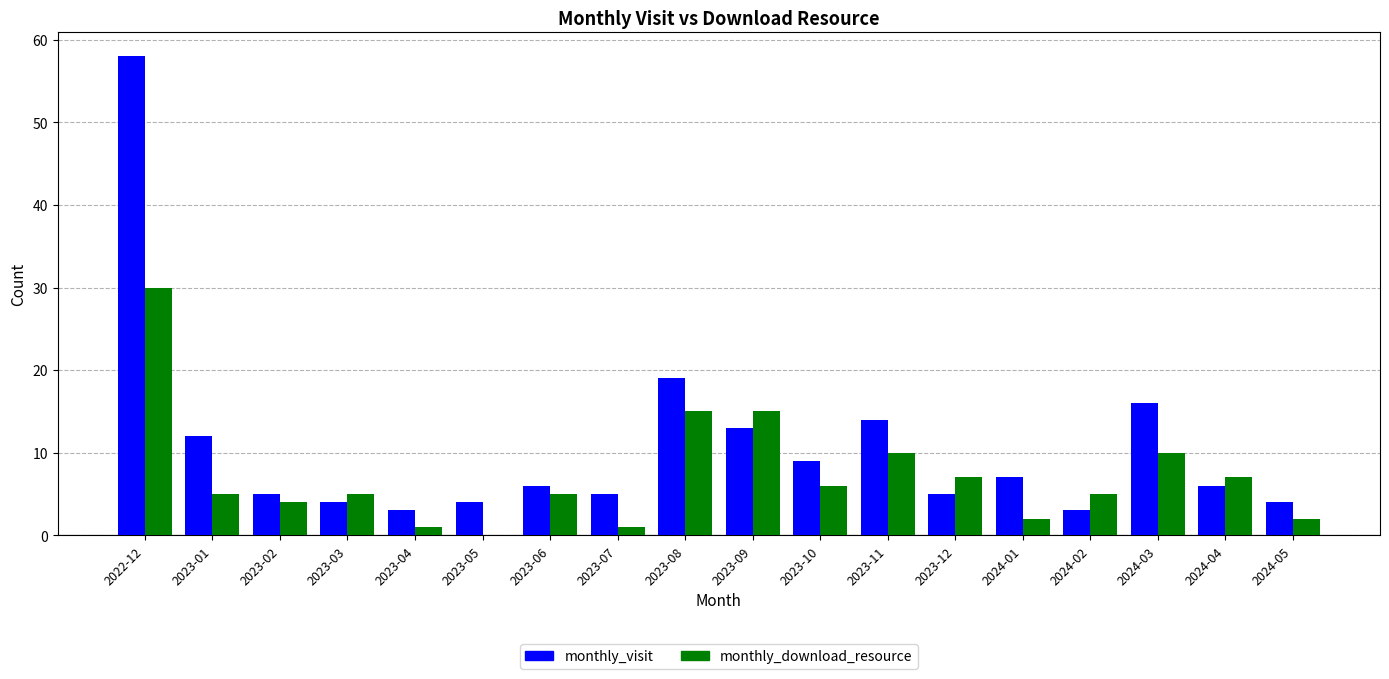

How many groups of bars are there?

18